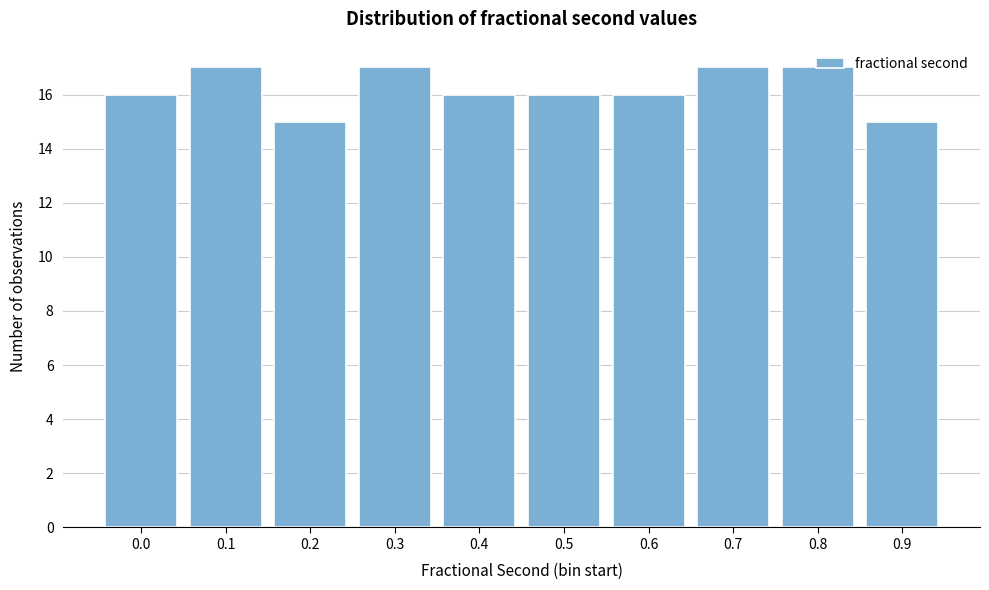

What is the sum of the values at 0.4 and 0.1?

33